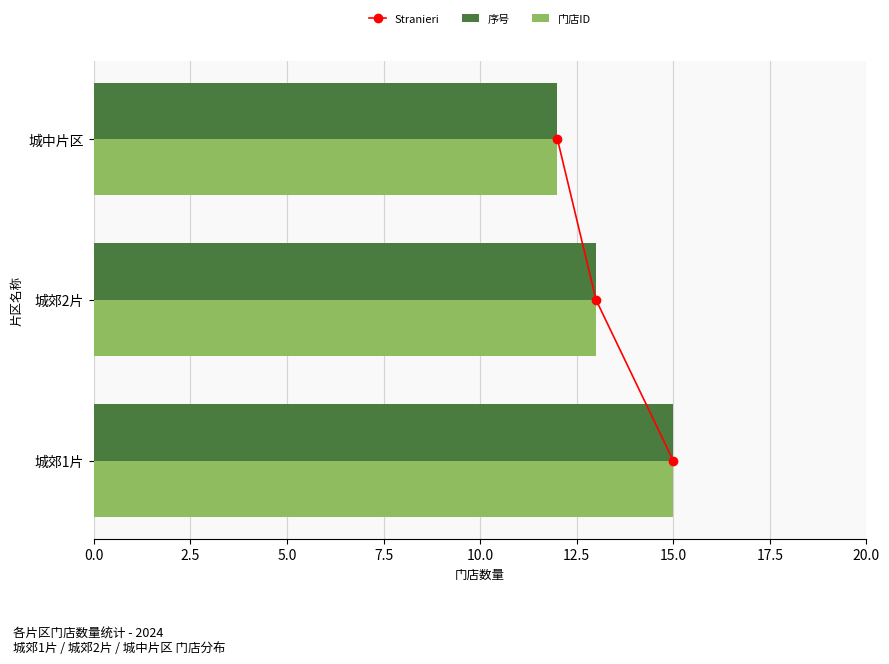

What is the approximate value of 门店ID at 城中片区?

12